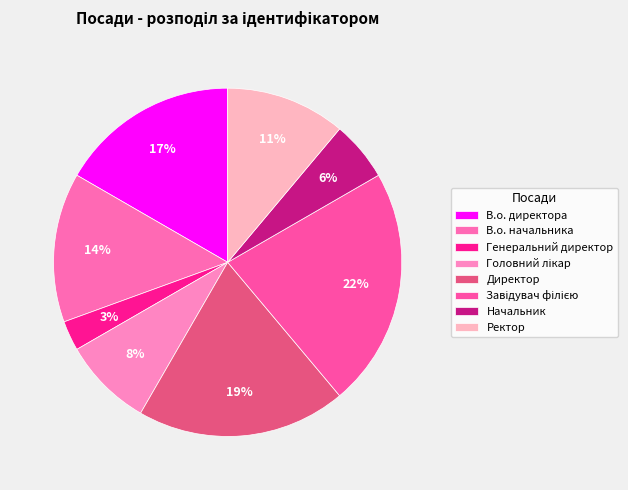

Is it true that Генеральний директор is 3% of the pie?

True